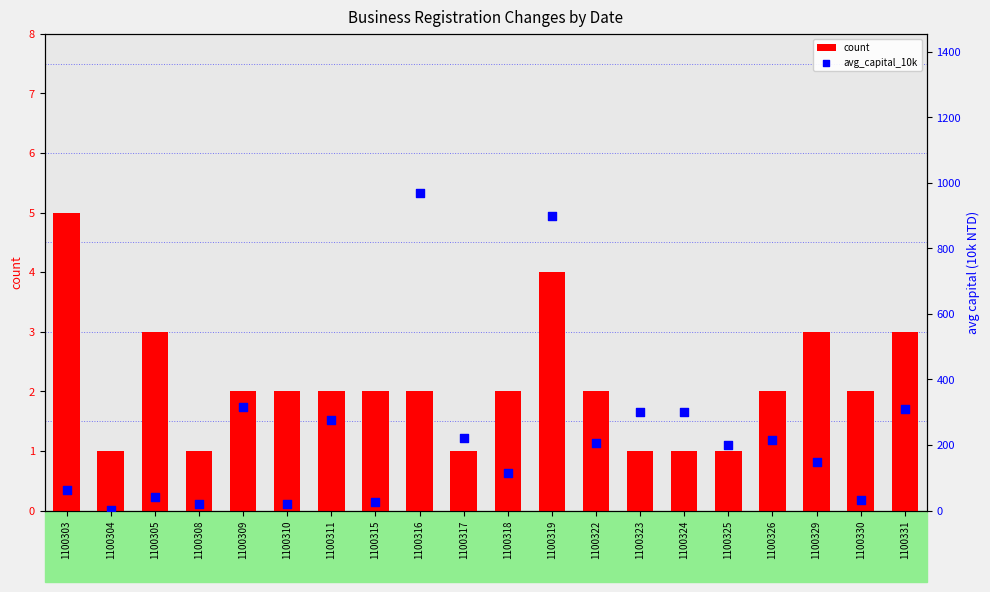

What is the total value across all series at 1100318?

117.6